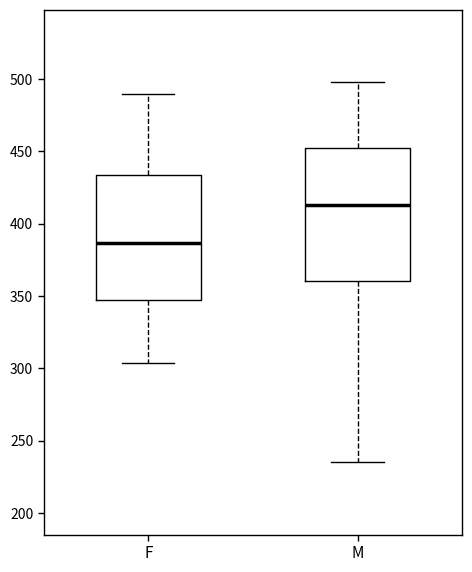

Which box's median line is the highest?

M